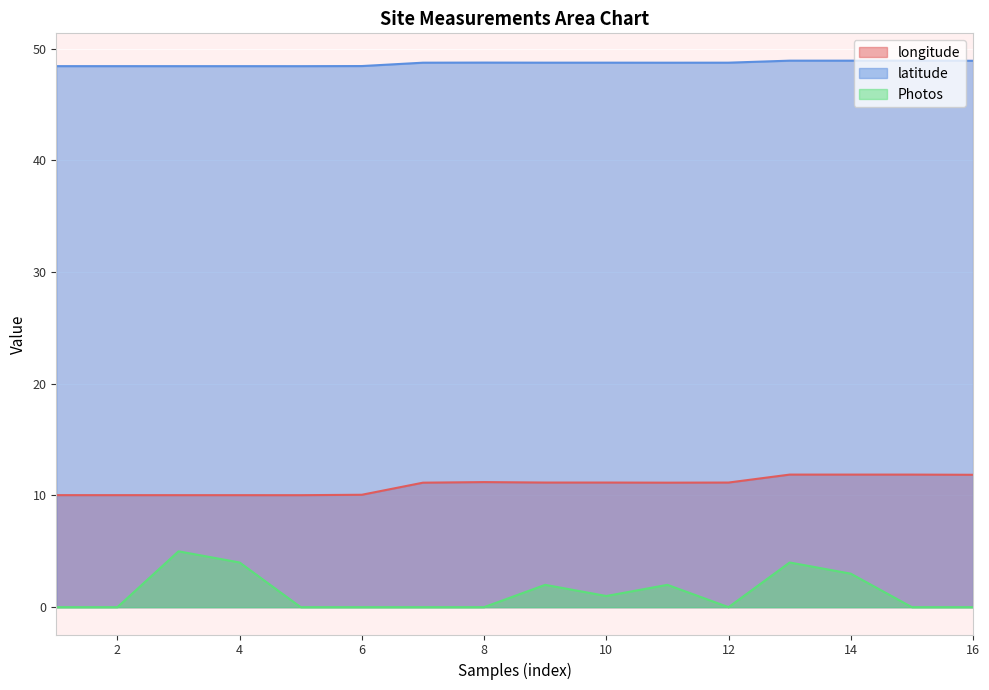

Is the value of Photos at 4 greater than the value of latitude at 5?

No